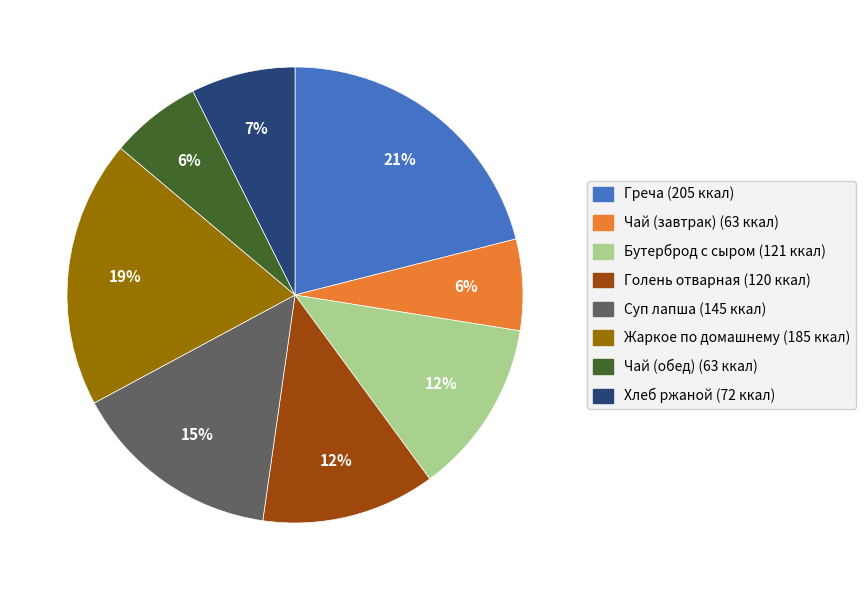

To the nearest percent, what is the average slice percentage?

12%